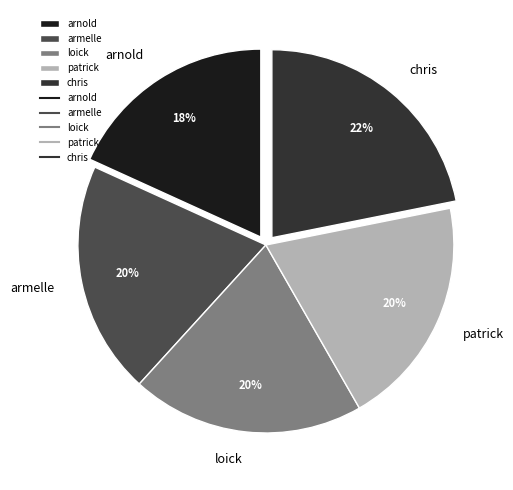

To the nearest percent, what is the combined percentage of chris and loick?

42%